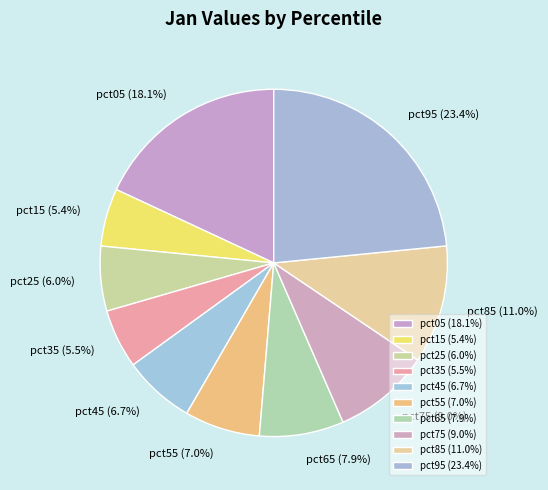

Is there a majority slice in this chart?

No